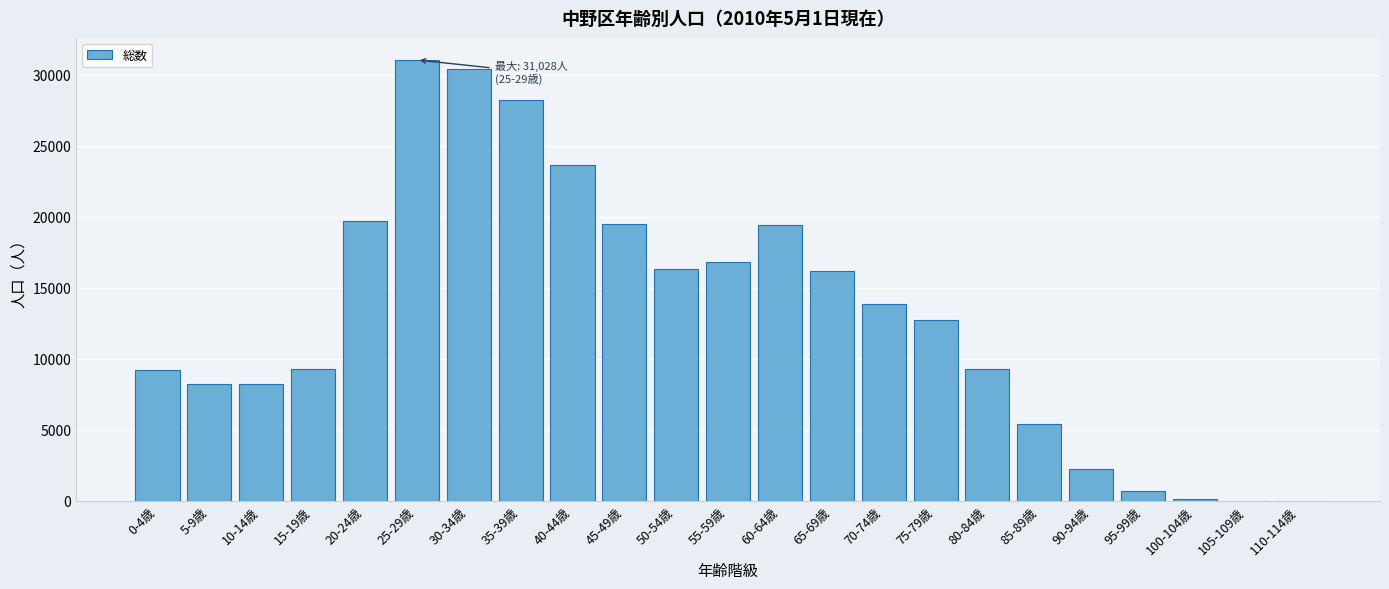

What is the change in value from 0-4歳 to 35-39歳?

+19042